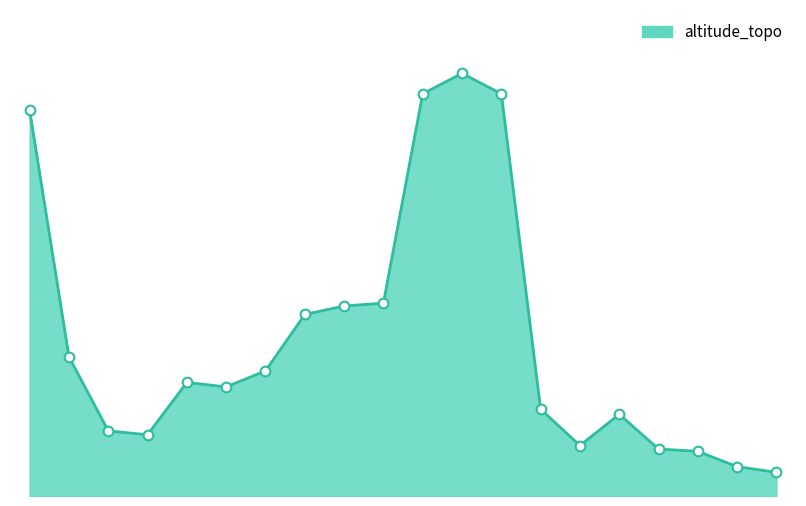

Does the chart have visible grid lines?

No